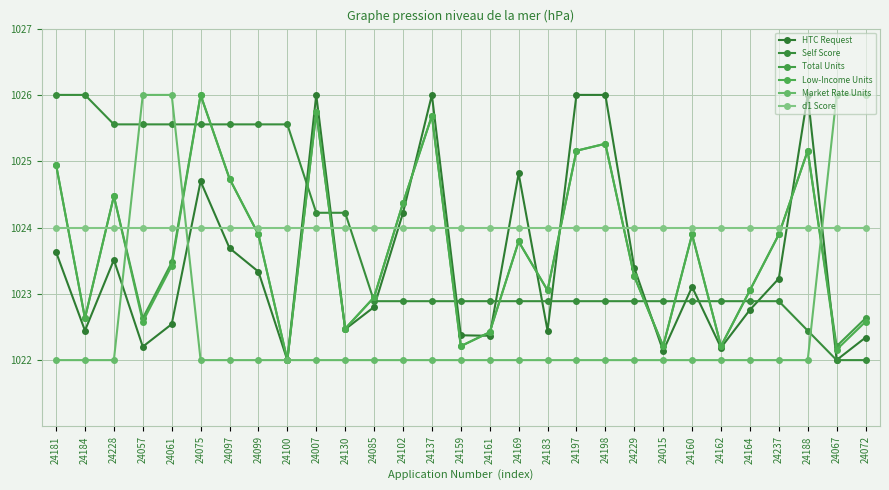

Is the value of HTC Request at 24072 greater than the value of d1 Score at 24162?

No